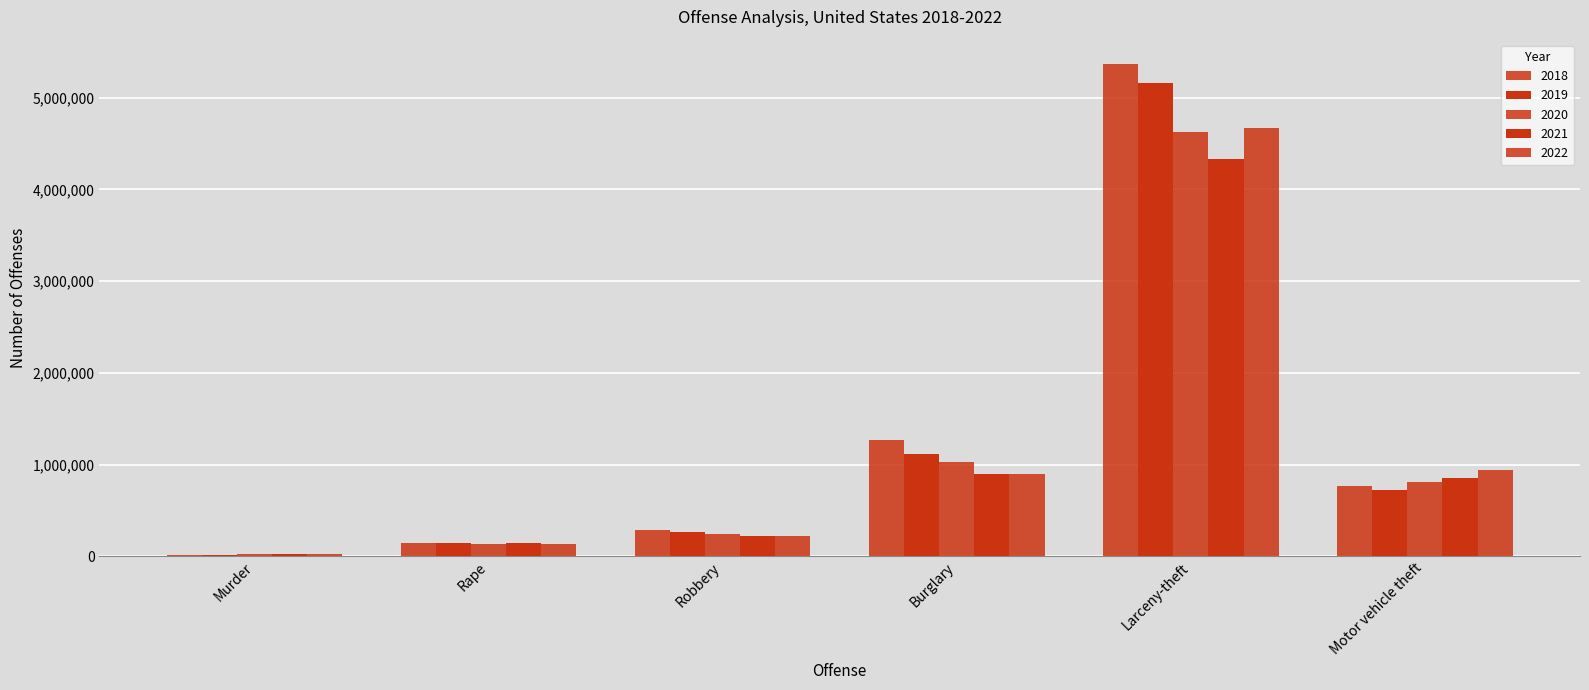

The value of 2019 at Murder is 16952. True or false?

True